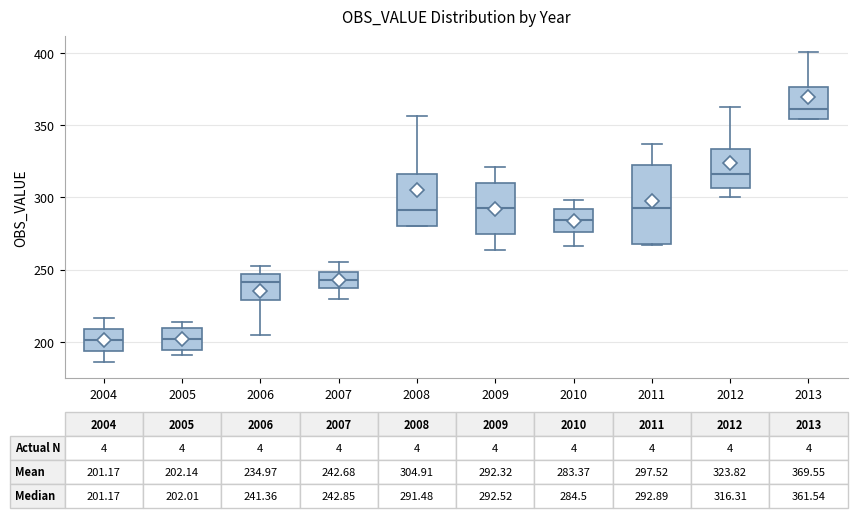

Comparing the boxes themselves (not the whiskers), which one is the tallest?

2011